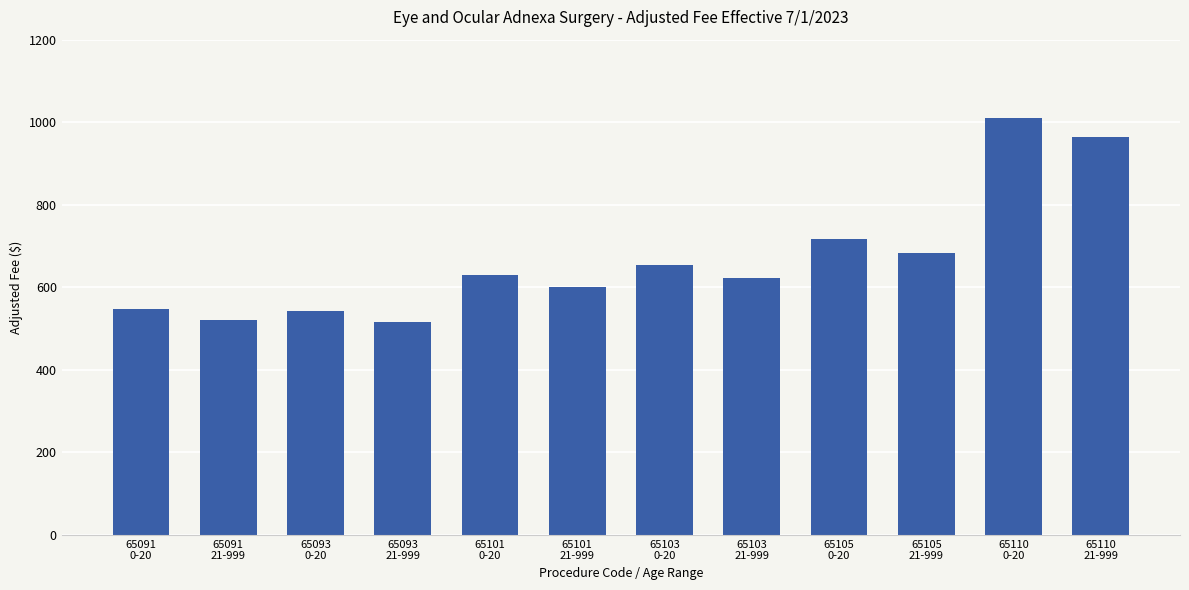

Are the bars grouped side by side (vs. stacked)?

No